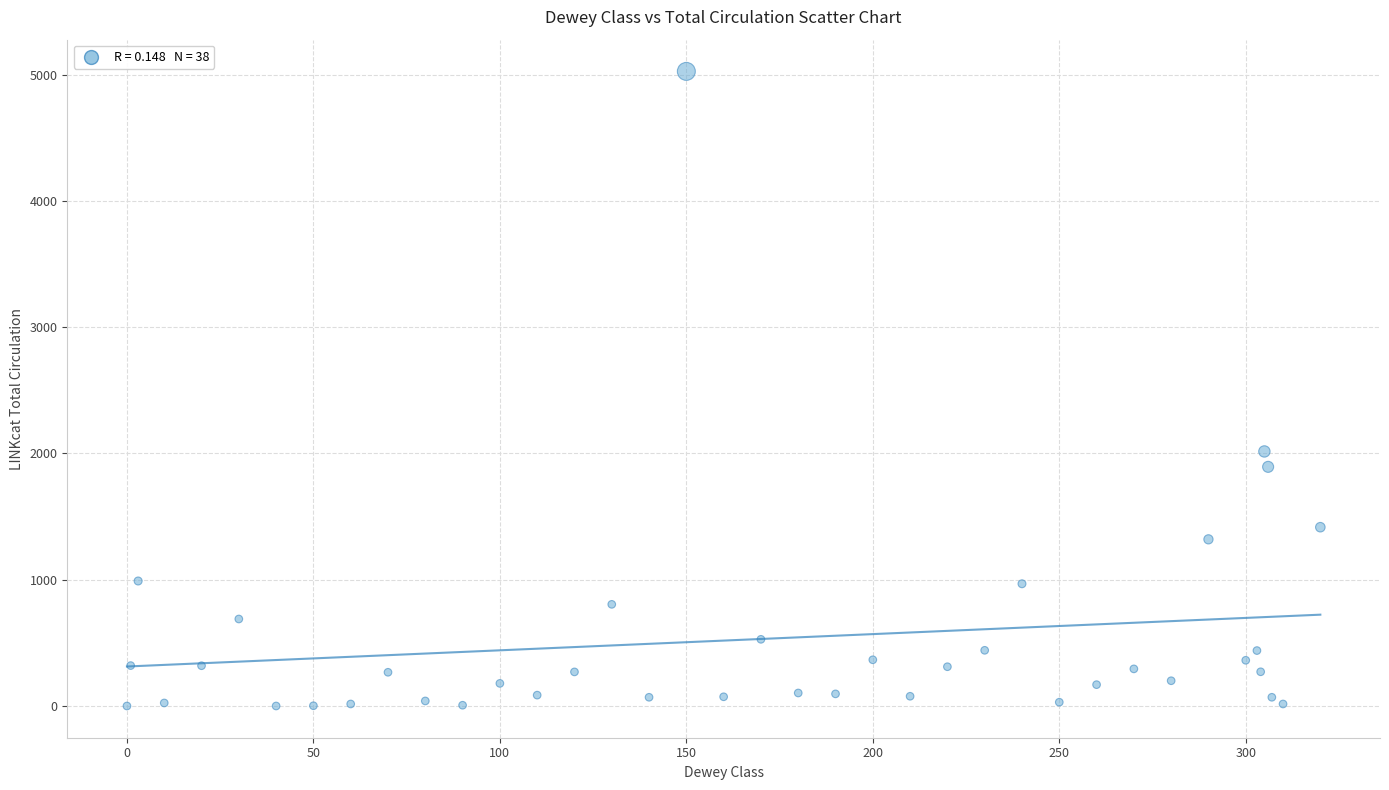

What Y value in the scatter plot is closest to 2513?

2016